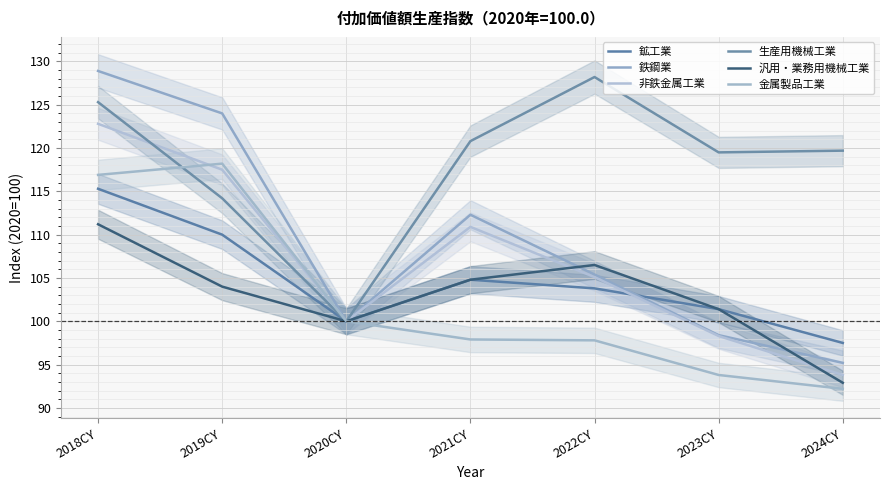

What is the difference between the maximum and minimum values in the 金属製品工業 series?

26.0